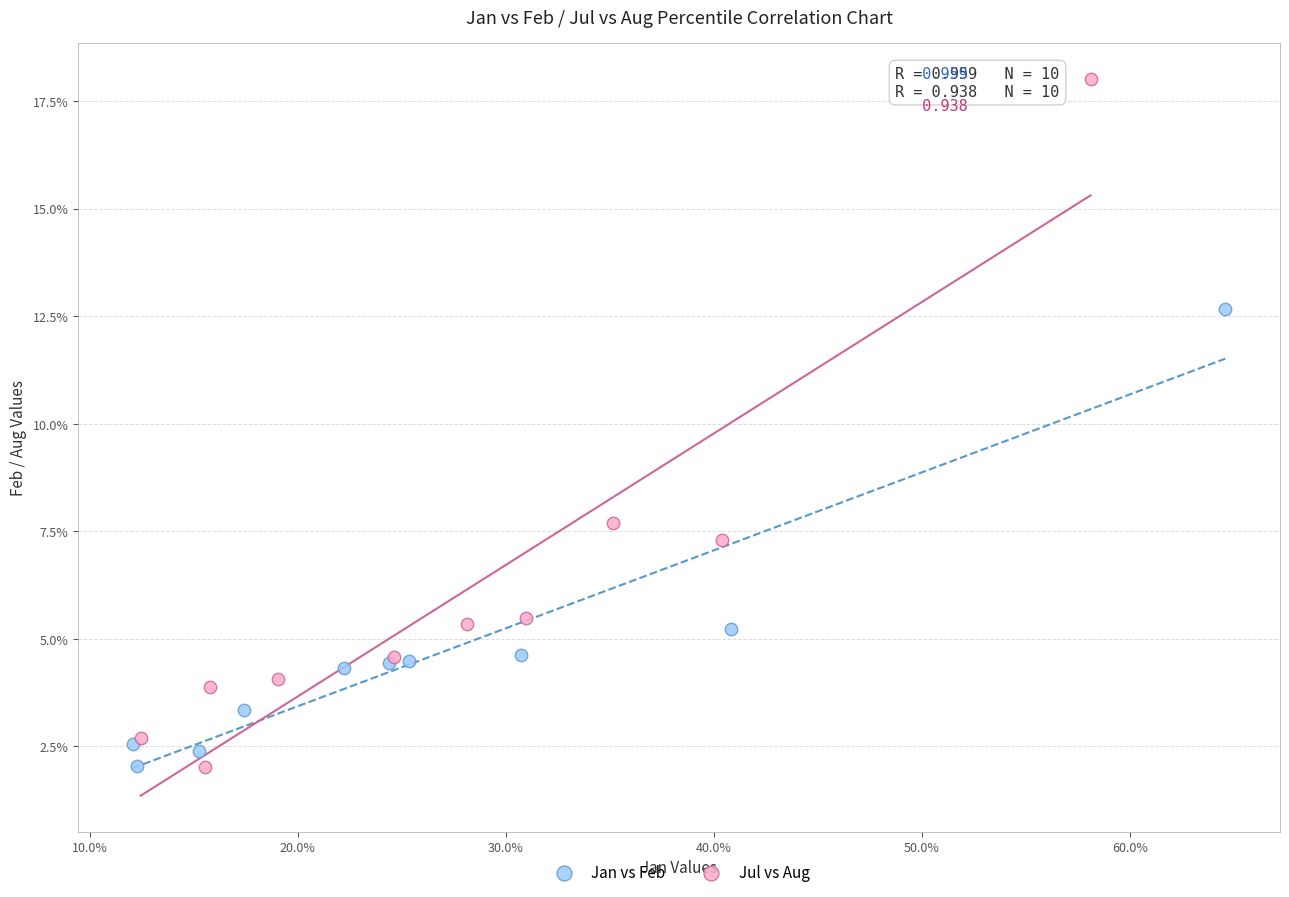

What are all the series names shown in the legend?

Jan vs Feb, Jul vs Aug